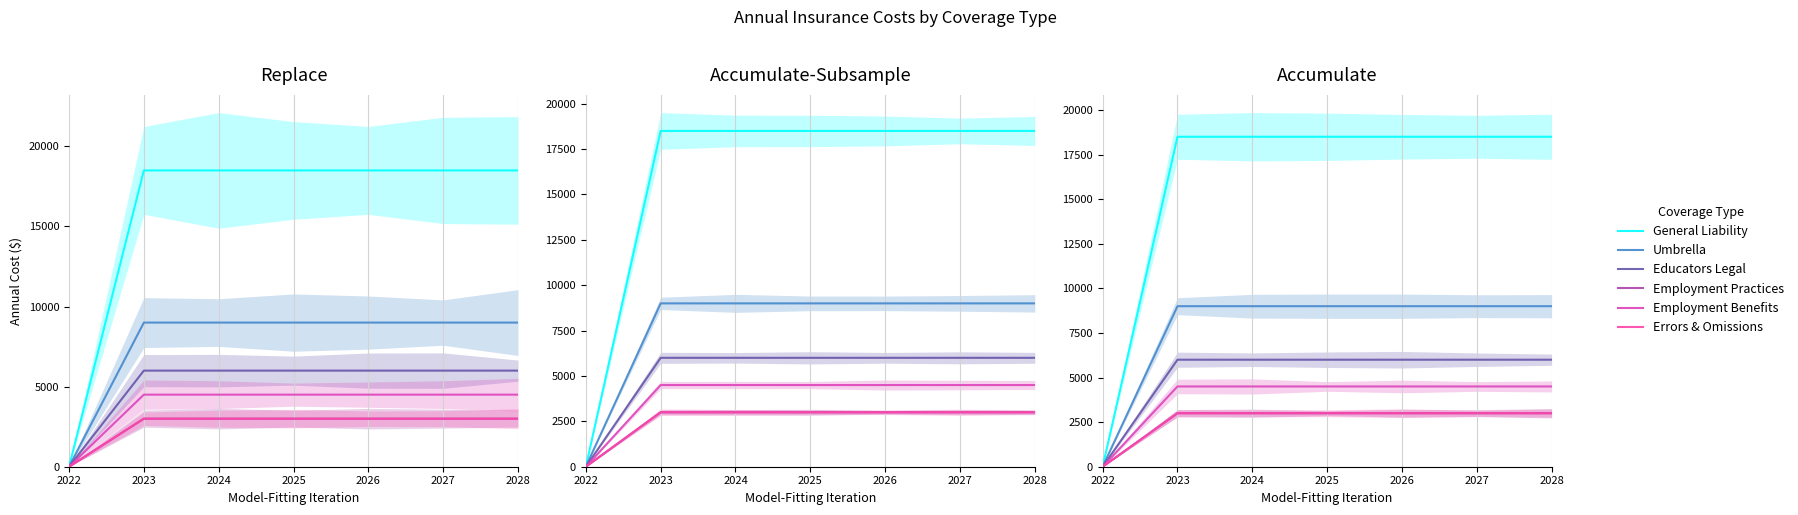

Reading left to right, what are all the values shown in this chart?

General Liability: 2022=0	2023=18500	2024=18500	2025=18500	2026=18500	2027=18500	2028=18500
Umbrella: 2022=0	2023=9000	2024=9000	2025=9000	2026=9000	2027=9000	2028=9000
Educators Legal: 2022=0	2023=6000	2024=6000	2025=6000	2026=6000	2027=6000	2028=6000
Employment Practices: 2022=0	2023=3000	2024=3000	2025=3000	2026=3000	2027=3000	2028=3000
Employment Benefits: 2022=0	2023=4500	2024=4500	2025=4500	2026=4500	2027=4500	2028=4500
Errors & Omissions: 2022=0	2023=3000	2024=3000	2025=3000	2026=3000	2027=3000	2028=3000